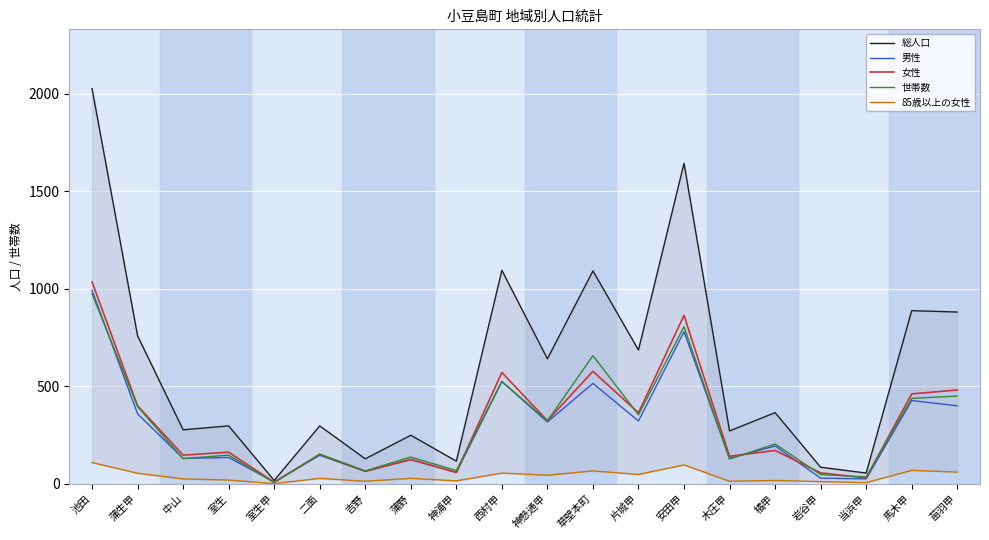

Is the value of 世帯数 at 安田甲 greater than the value of 男性 at 馬木甲?

Yes